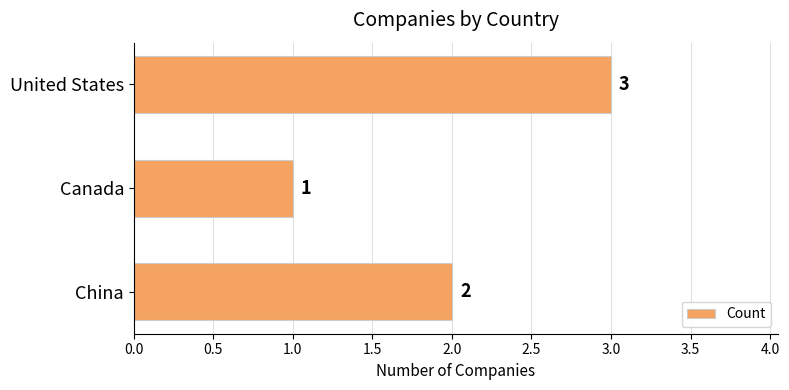

Reading top to bottom, what are all the values shown in this chart?

3	1	2